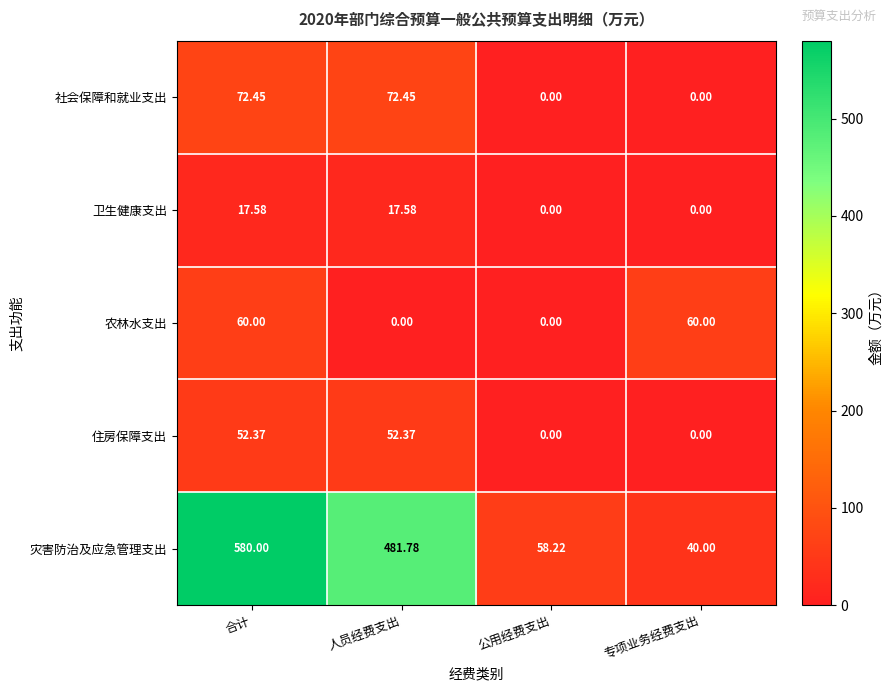

At which category is the sum across all series the highest?

合计